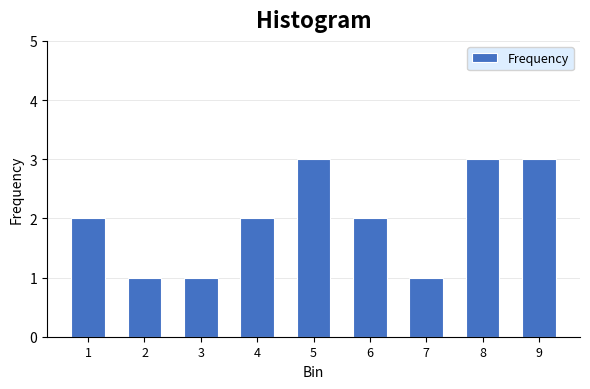

Reading left to right, what are all the values shown in this chart?

2	1	1	2	3	2	1	3	3